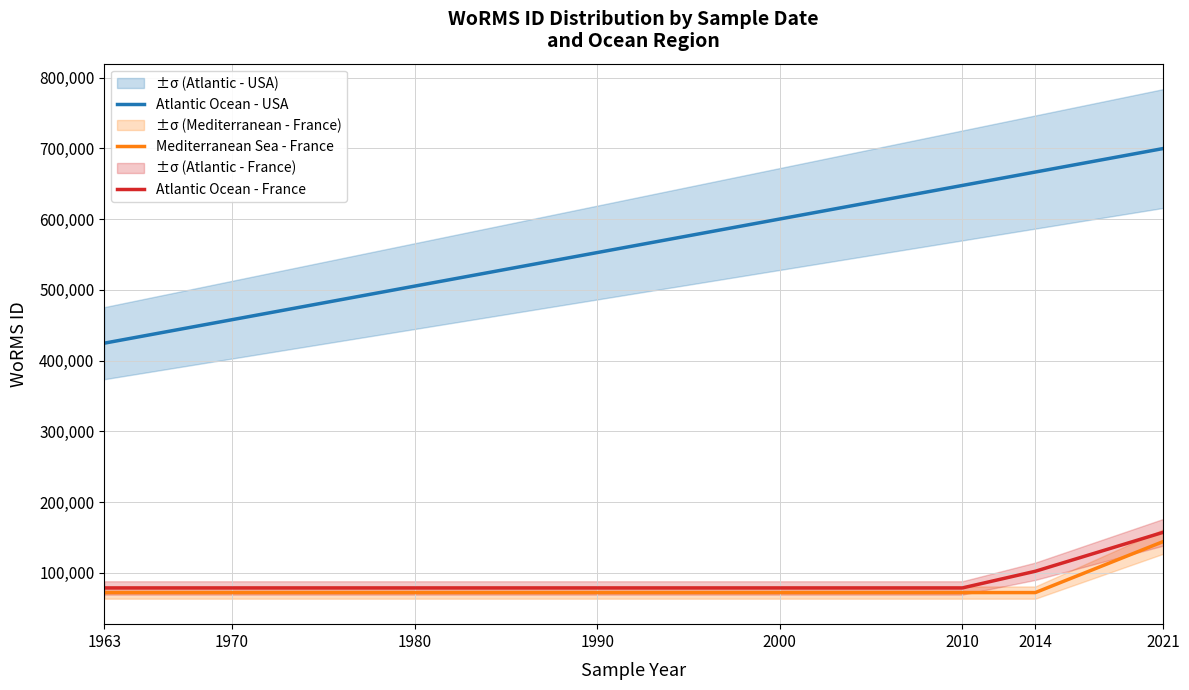

Between 2000 and 2014, which series saw the biggest shift?

Atlantic Ocean - USA